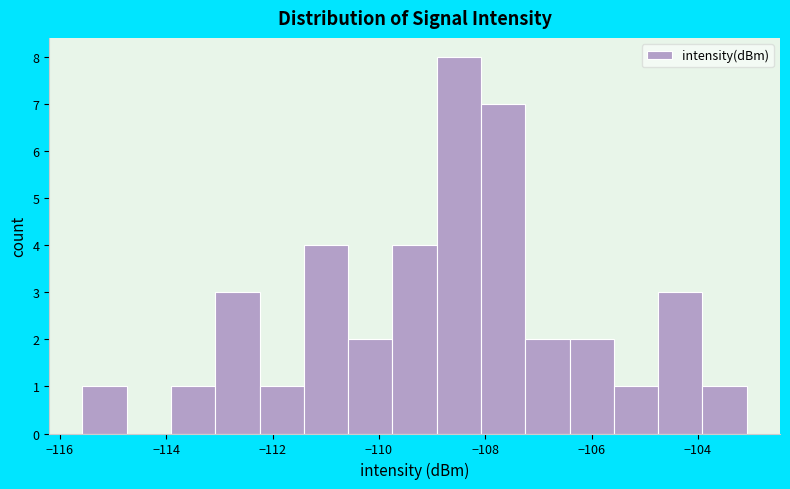

Reading left to right, list every bar in this chart as the range it spans on the x-axis followed by its height. Neither the bar edges nor the heights are printed on the chart, so give them approximately, as read against the axes.

-115.6 to -114.8: 1
-114.8 to -114.0: 0
-114.0 to -113.0: 1
-113.0 to -112.2: 3
-112.2 to -111.4: 1
-111.4 to -110.6: 4
-110.6 to -109.8: 2
-109.8 to -109.0: 4
-109.0 to -108.0: 8
-108.0 to -107.2: 7
-107.2 to -106.4: 2
-106.4 to -105.6: 2
-105.6 to -104.8: 1
-104.8 to -104.0: 3
-104.0 to -103.0: 1